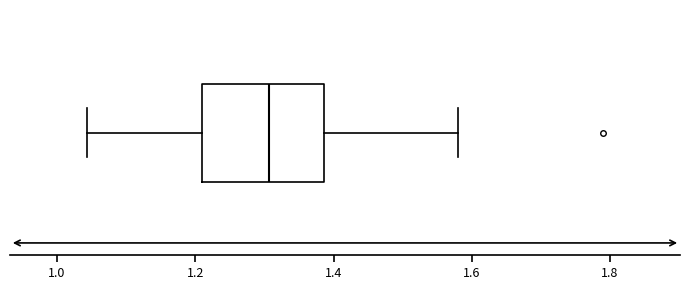

Transcribe this box plot: give where the median line is, the range the box spans, and where the two whiskers end, as read against the x-axis. The values are not printed on the chart, so give them approximately, as read against the axis.

median 1.30, box 1.22 to 1.38, whiskers 1.04 to 1.58